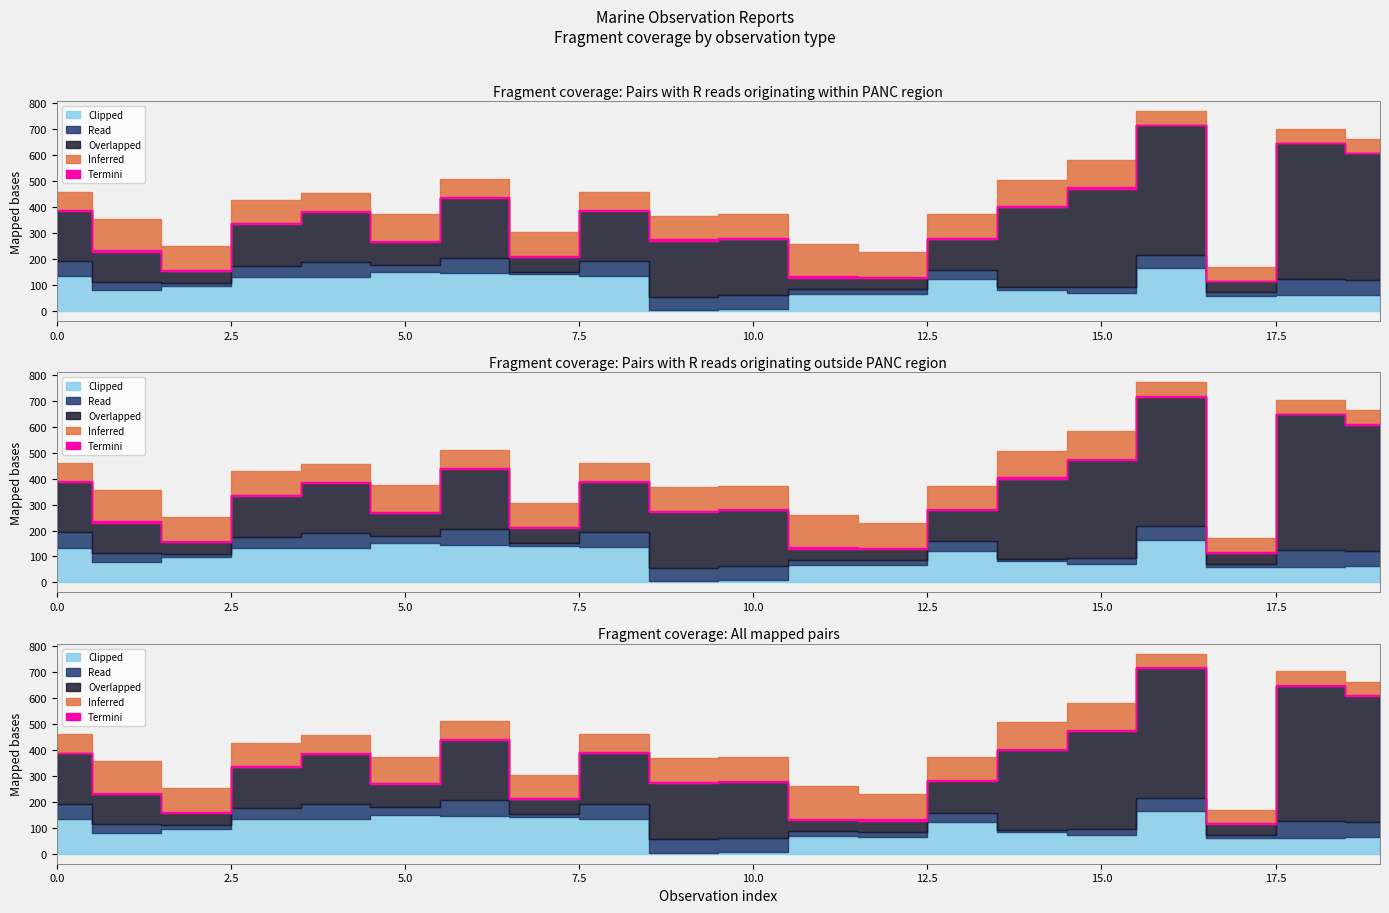

True or false: Overlapped and Termini cross at least once.

False